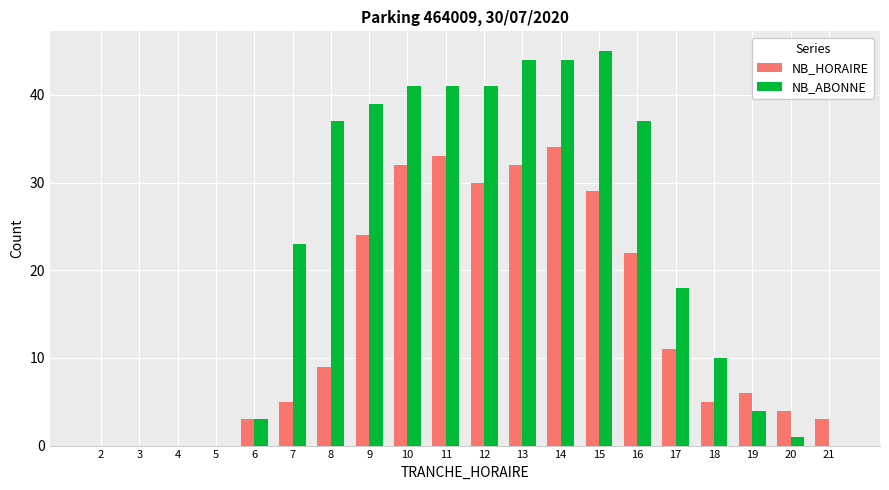

Between 7 and 16, which series saw the biggest shift?

NB_HORAIRE